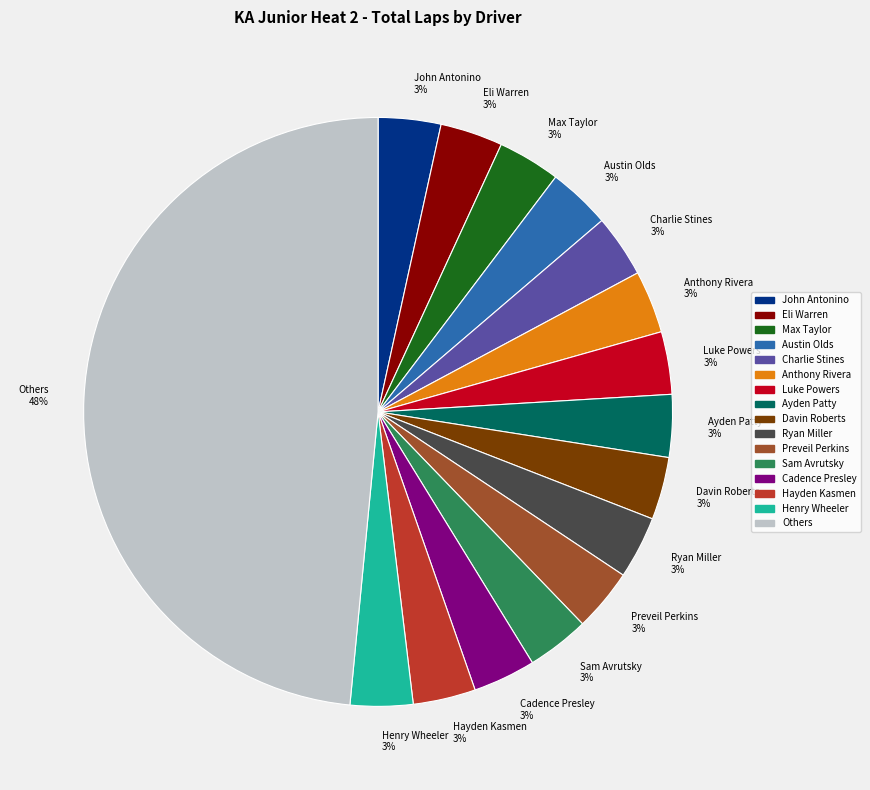

Is it true that Eli Warren is 14% of the pie?

False